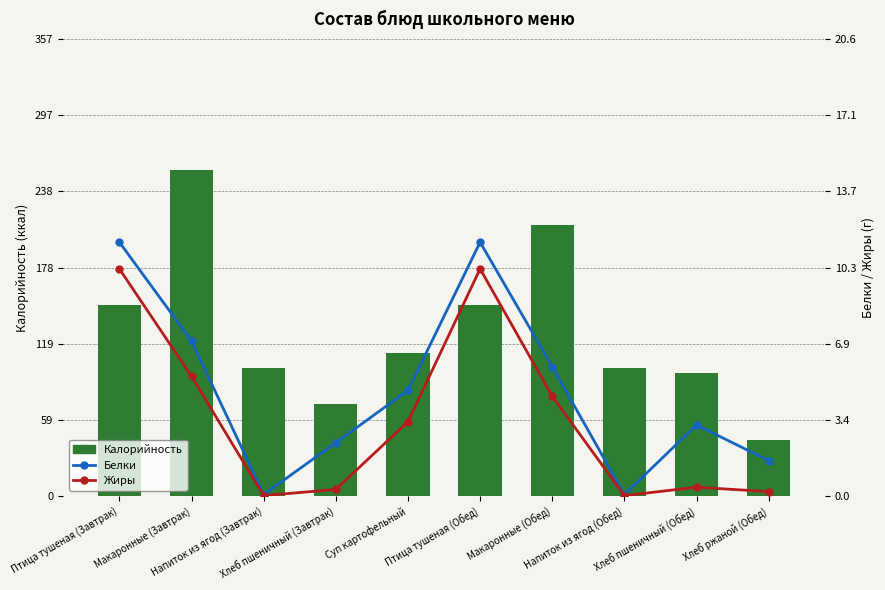

At which category does the chart reach its minimum across all series?

Напиток из ягод (Завтрак)